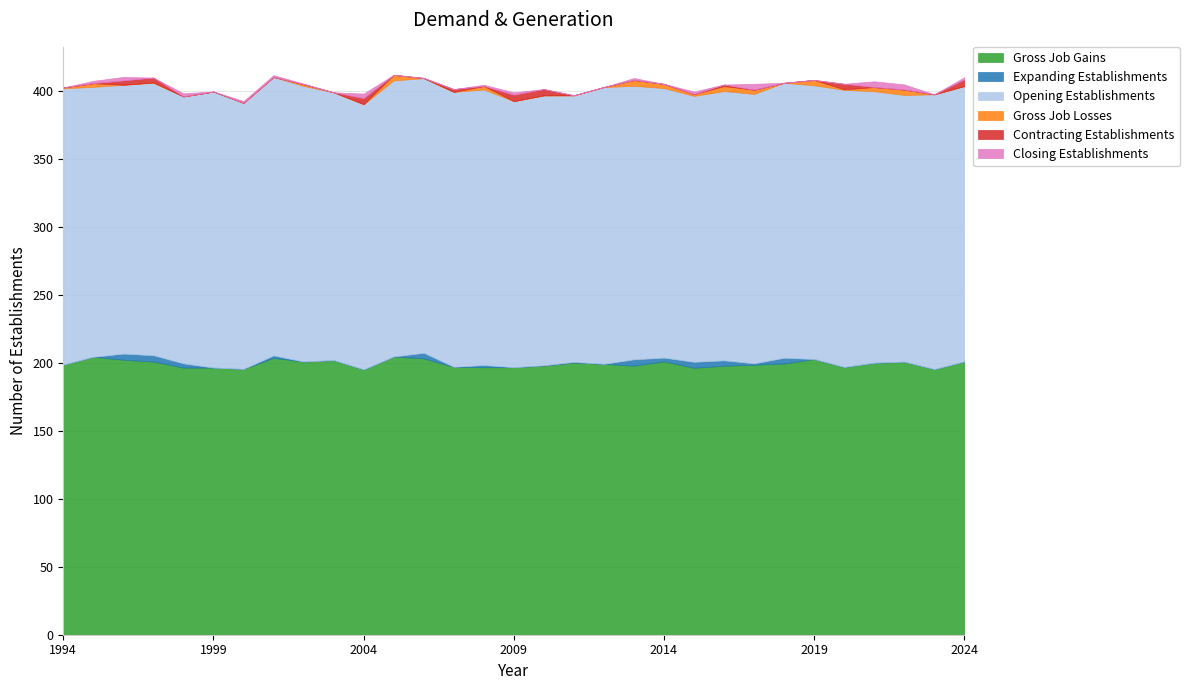

What is the value of the Opening Establishments point at the 28th from the left?

200